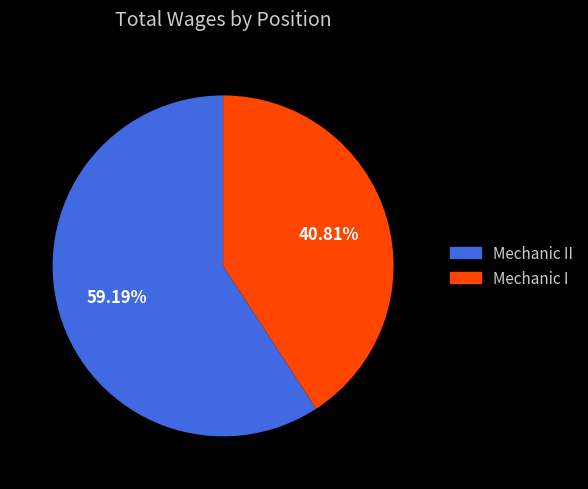

Which has a higher value, Mechanic II or Mechanic I?

Mechanic II